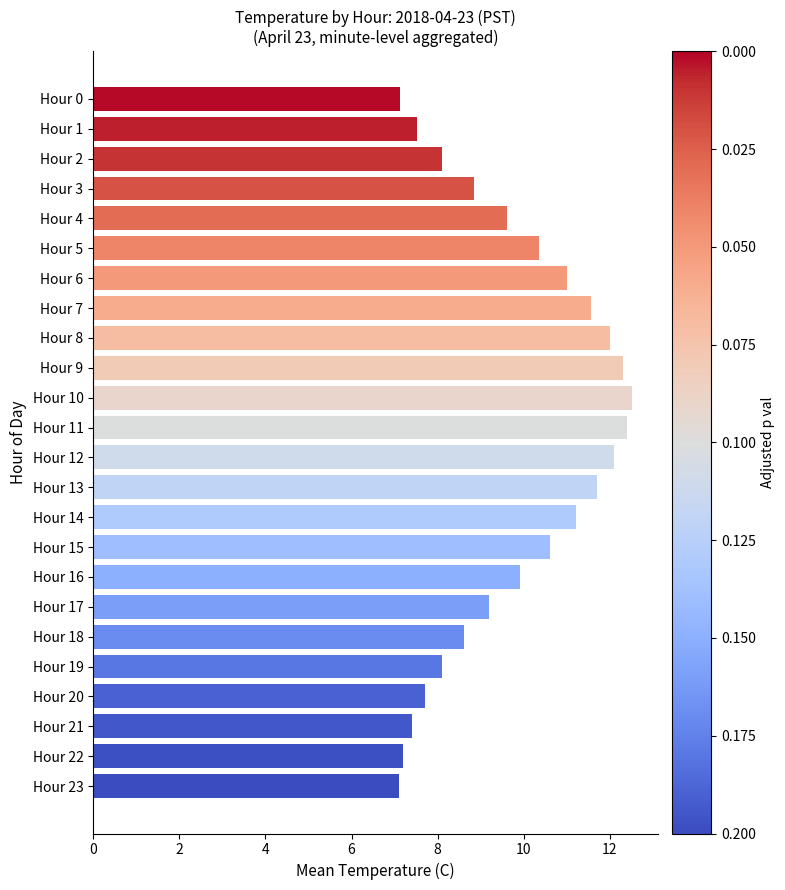

How many values are below 9?

10